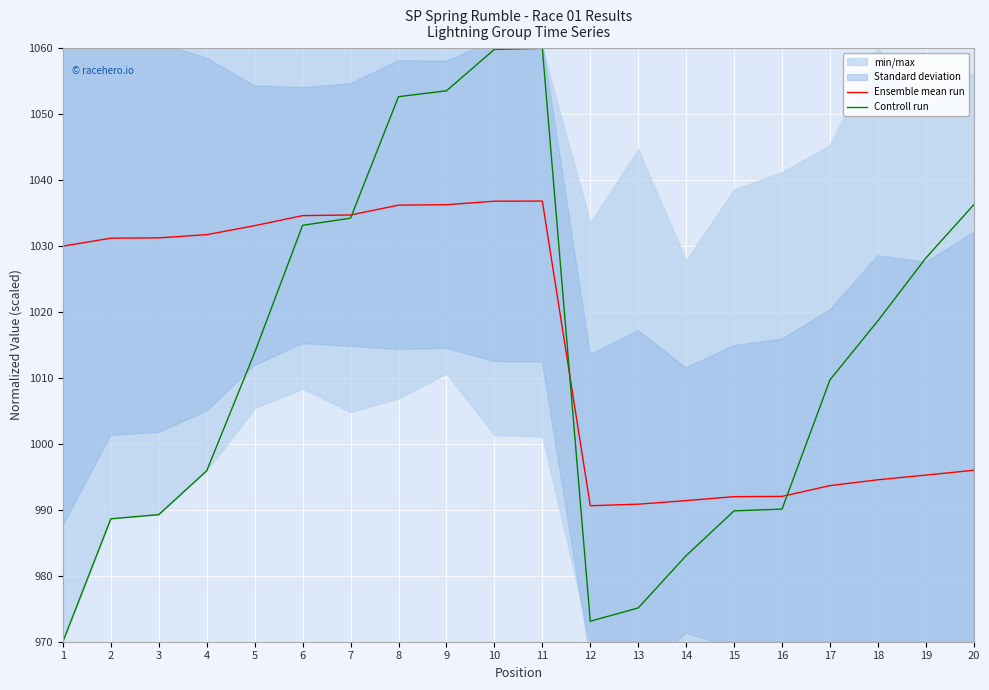

What is the average value of the Ensemble mean run series?

1015.5